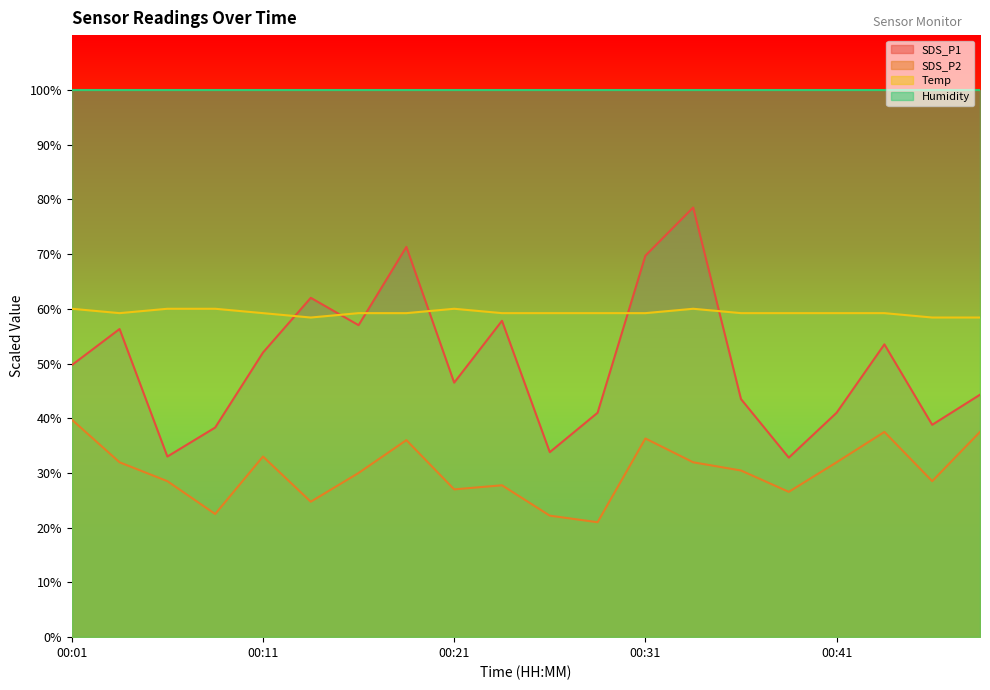

Count the number of categories in the chart.

20